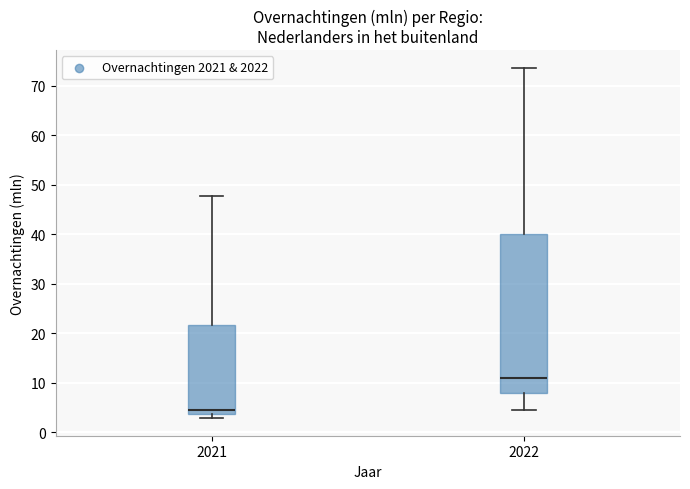

Reading left to right, transcribe this box plot: for each box, give where its median line is, the range the box spans, and where its two whiskers end, as read against the y-axis. The values are not printed on the chart, so give them approximately, as read against the axis.

2021: median 4 (just above the box's lower edge), box 4 to 22, whiskers 3 to 48
2022: median 11, box 8 to 40, whiskers 4 to 74